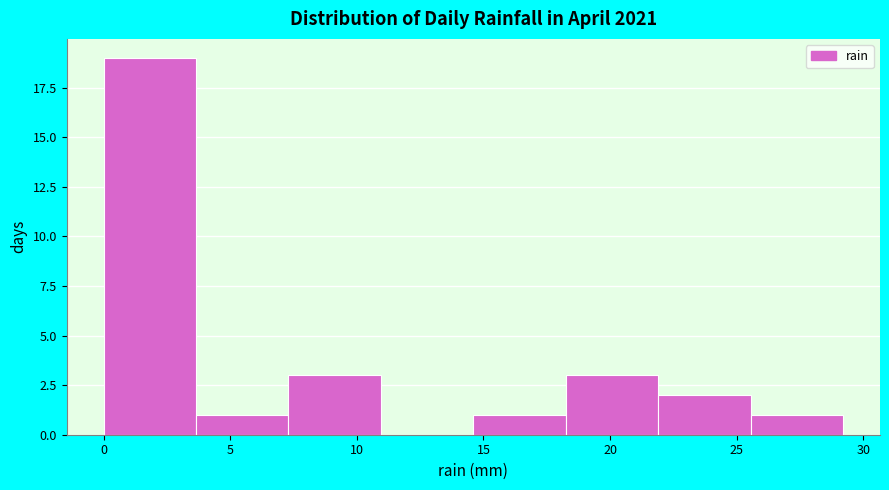

Reading left to right, list every bar in this chart as the range it spans on the x-axis followed by its height. Neither the bar edges nor the heights are printed on the chart, so give them approximately, as read against the axes.

0.00 to 3.65: 19
3.65 to 7.30: 1
7.30 to 10.95: 3
10.95 to 14.60: 0
14.60 to 18.25: 1
18.25 to 21.90: 3
21.90 to 25.55: 2
25.55 to 29.20: 1